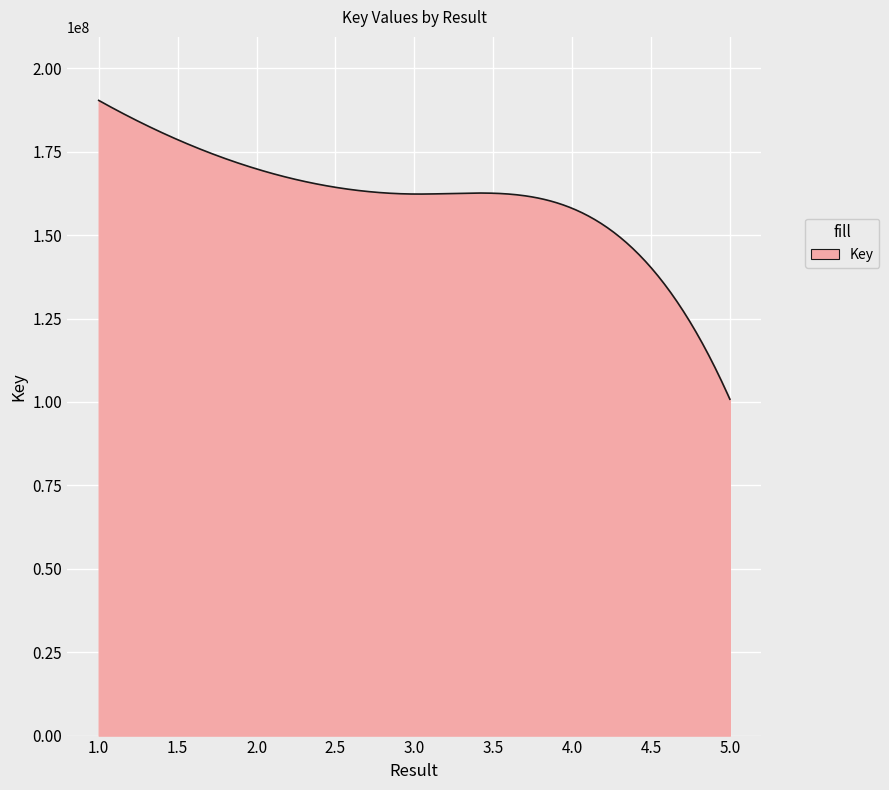

What is the minimum value shown in the chart?

100835584.0